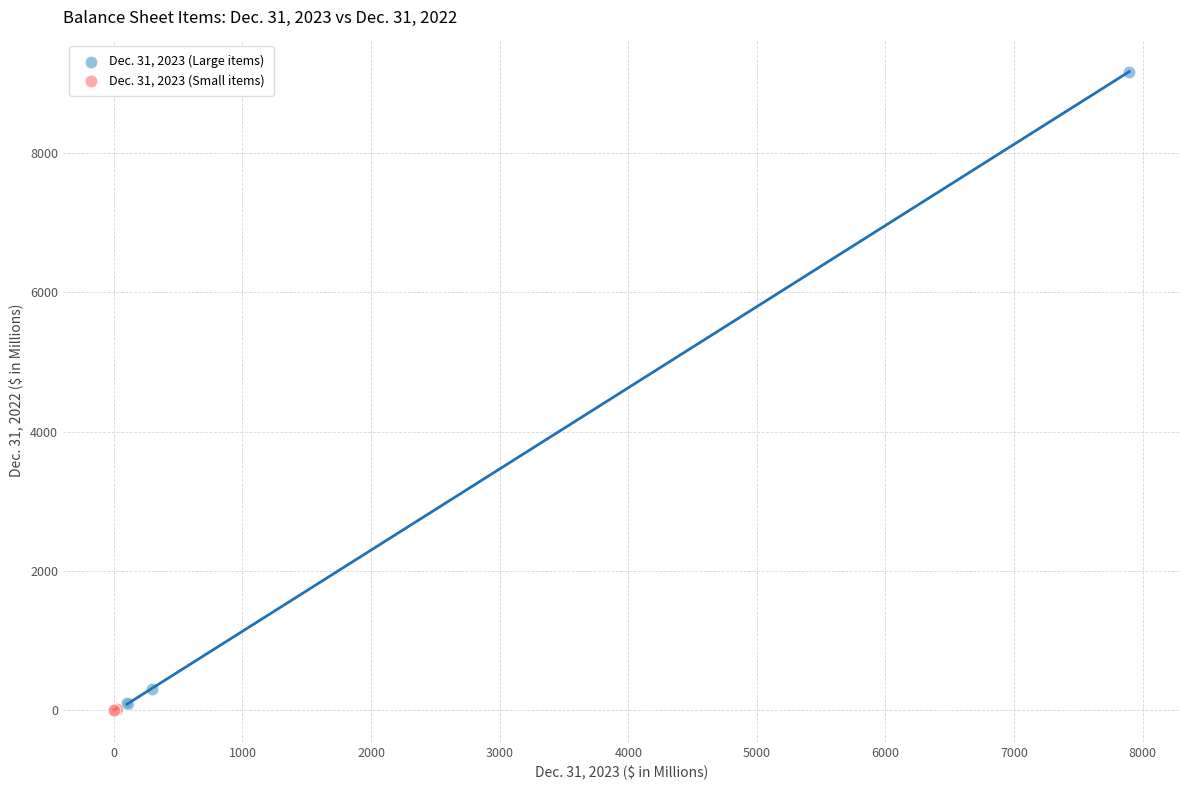

Which series has the widest spread of Y values?

Dec. 31, 2023 (Large items)